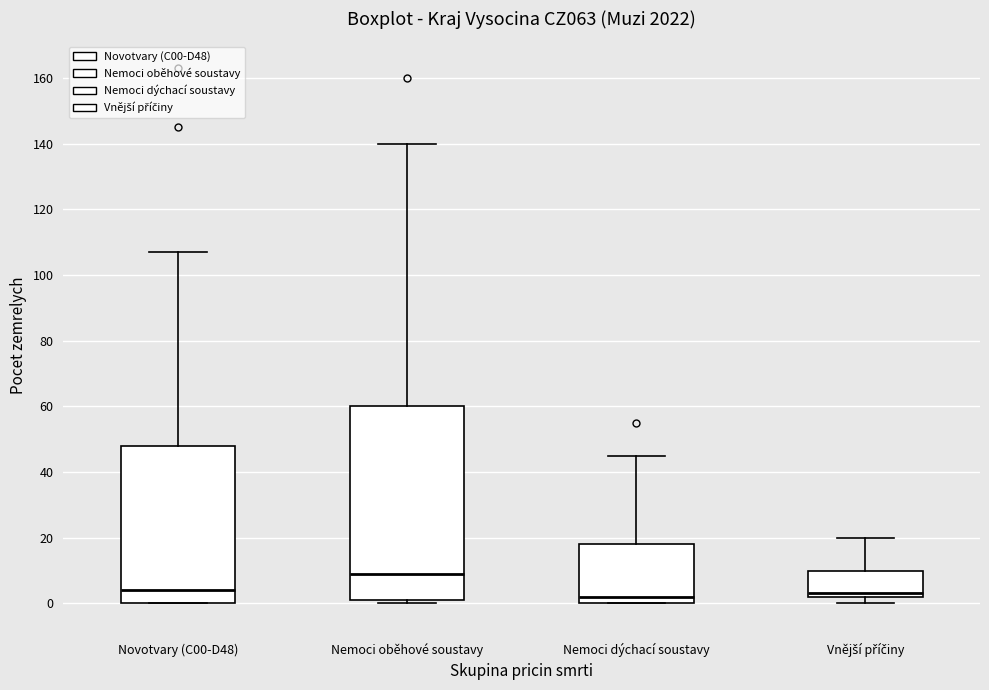

Which box is the tallest, from its lower edge to its upper edge?

Nemoci oběhové soustavy